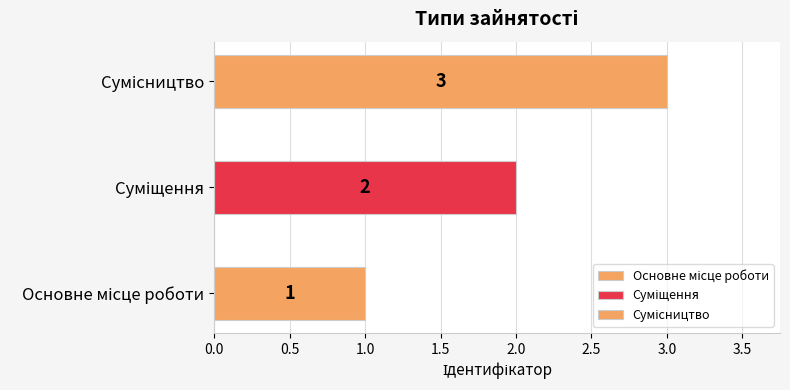

Where is the data nearest to the value 2?

Суміщення